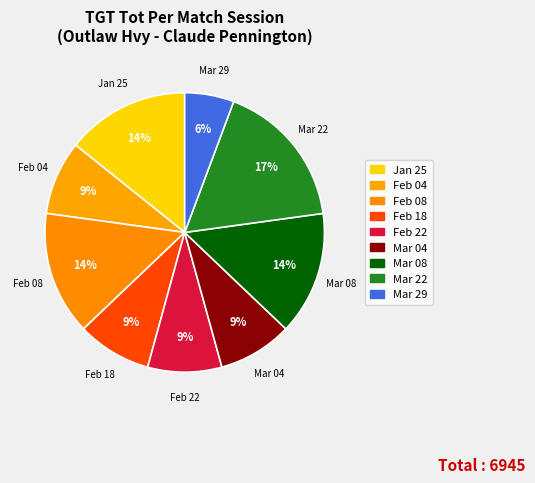

What percentage is the Feb 08 slice, to the nearest percent?

14%